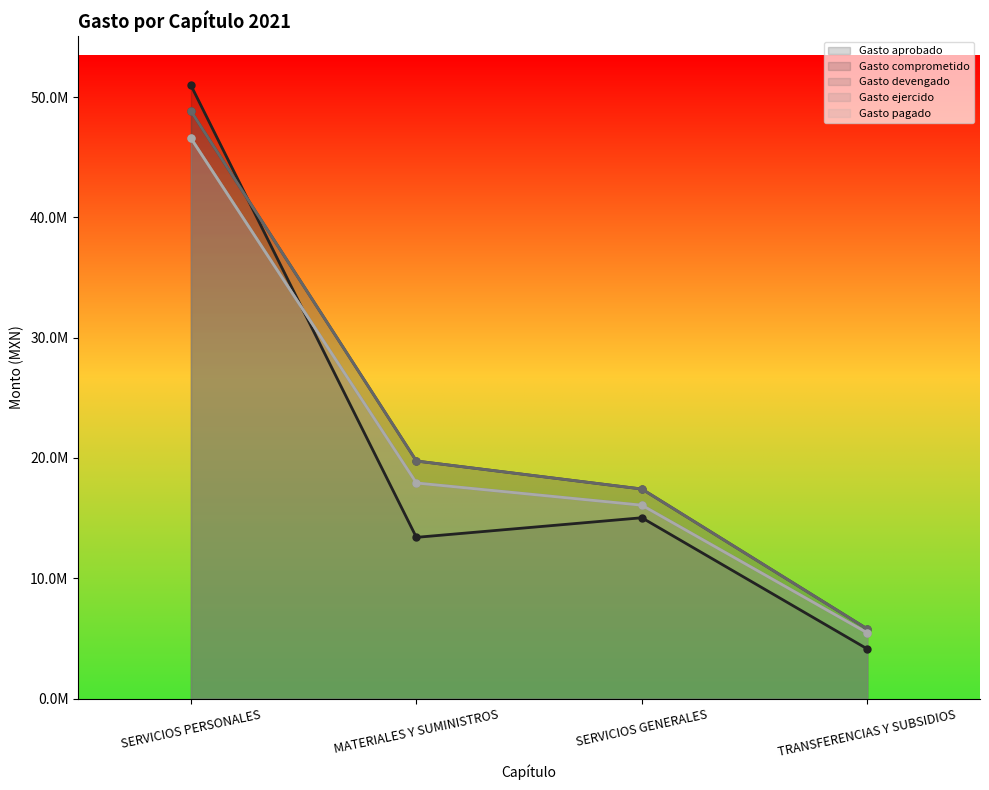

Does the chart have visible grid lines?

No